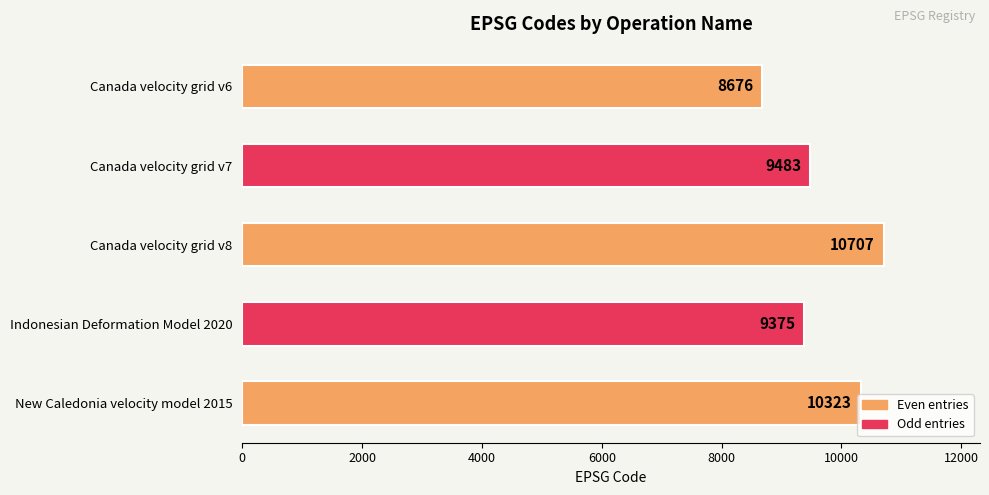

The value at Canada velocity grid v6 is 15314. True or false?

False